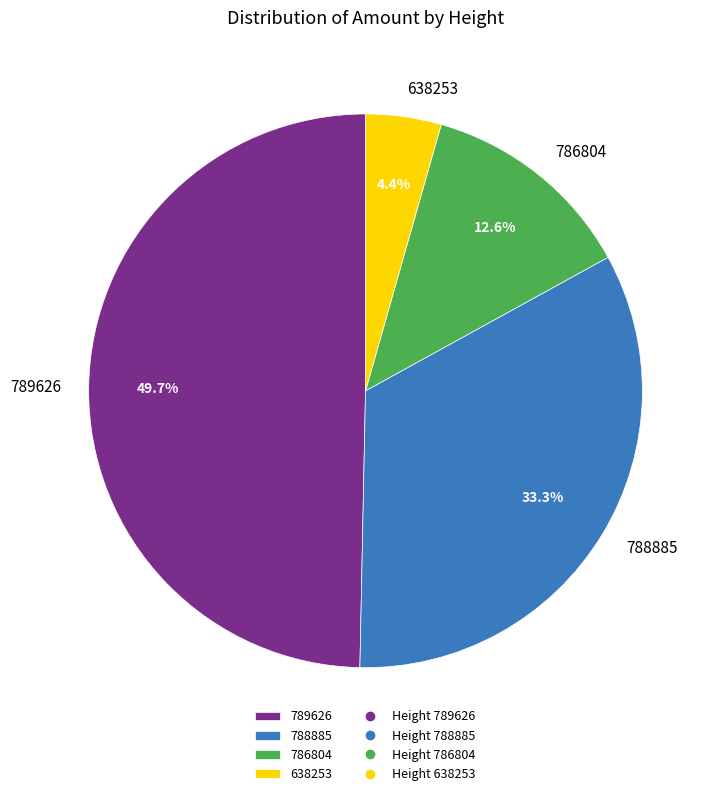

The 638253 slice represents 4% of the pie. True or false?

True